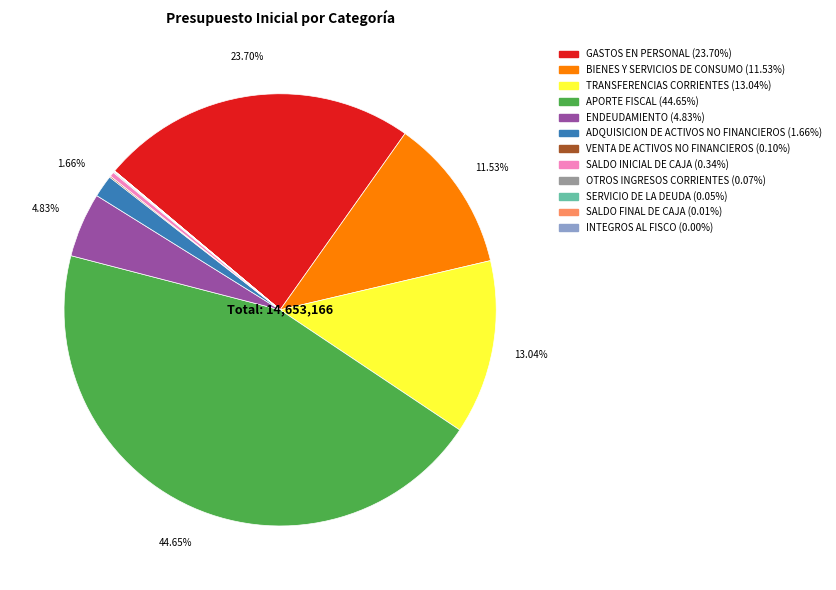

Does any single category account for the majority?

No